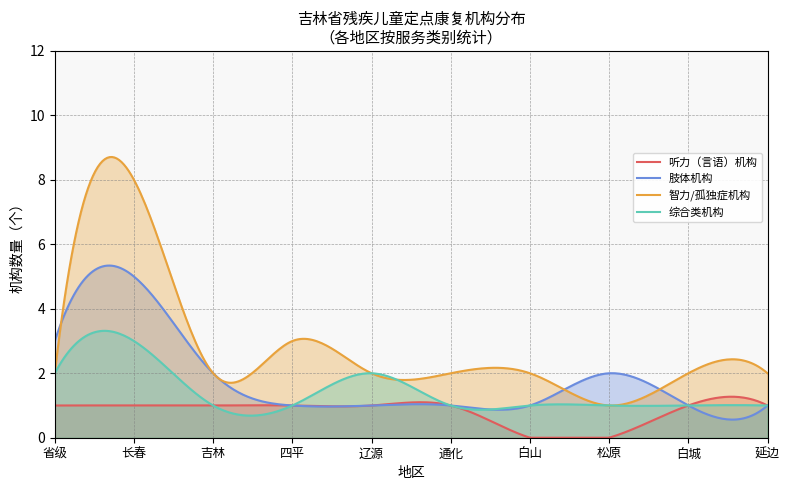

True or false: 长春 and 吉林 intersect in this chart.

False